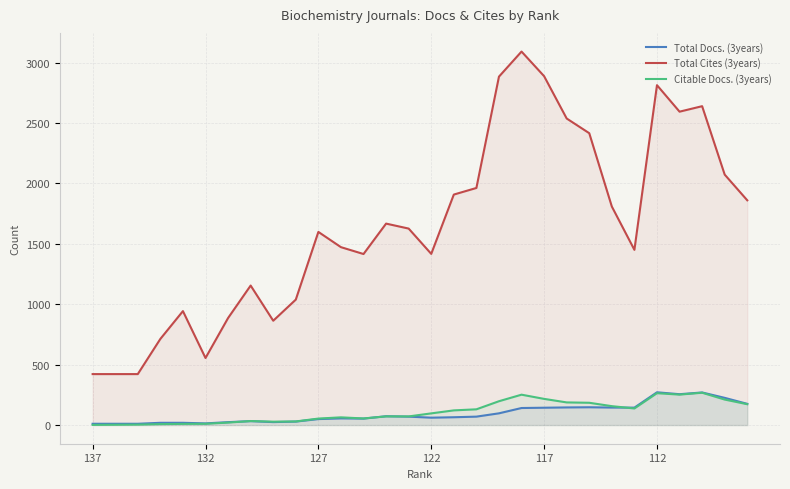

What is the value of the Citable Docs. (3years) point at the 1st from the left?

1.4